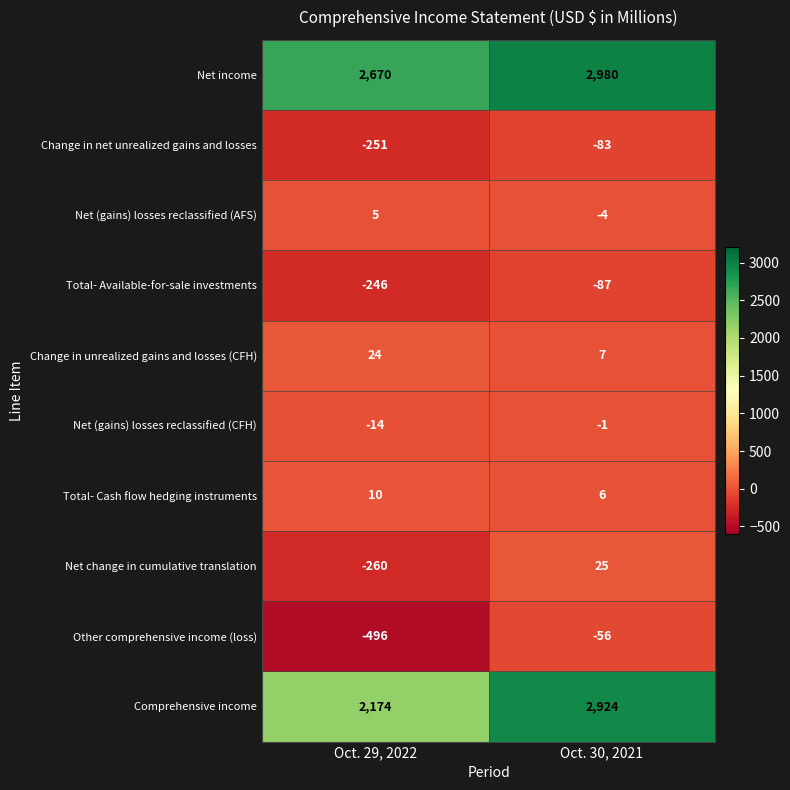

The value of Change in net unrealized gains and losses at Oct. 29, 2022 is -251. True or false?

True